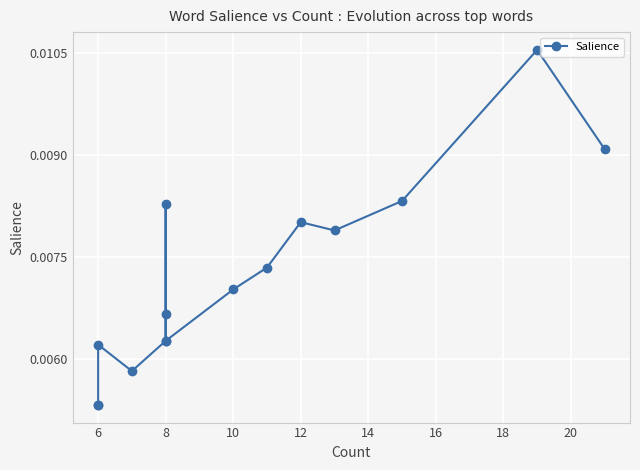

The value at 14 is 0.0. True or false?

True